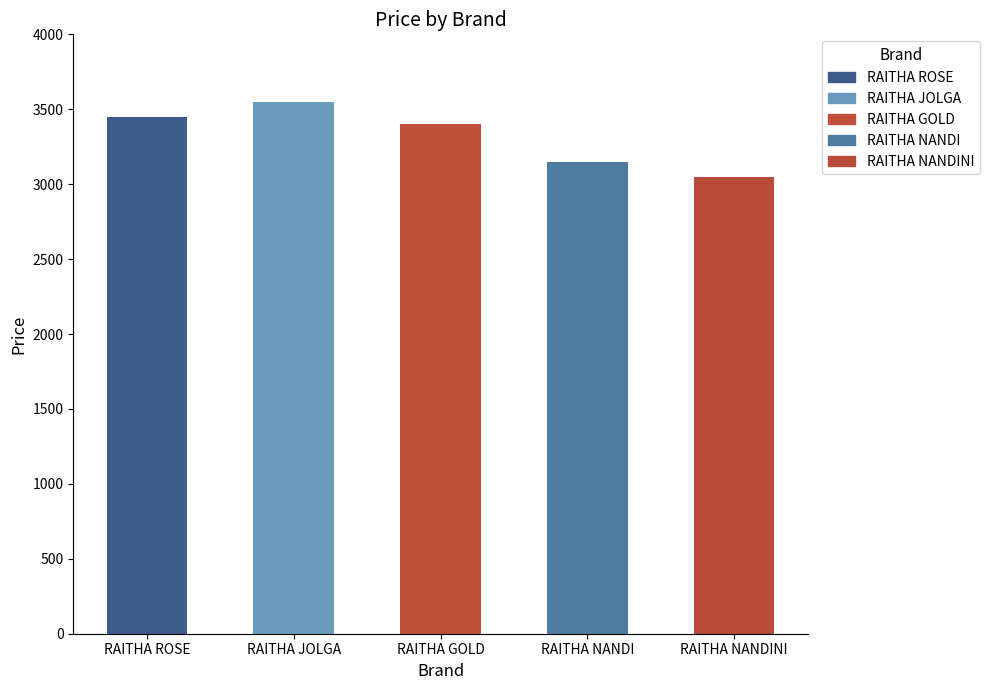

Rank the categories by value from highest to lowest.

RAITHA JOLGA, RAITHA ROSE, RAITHA GOLD, RAITHA NANDI, RAITHA NANDINI